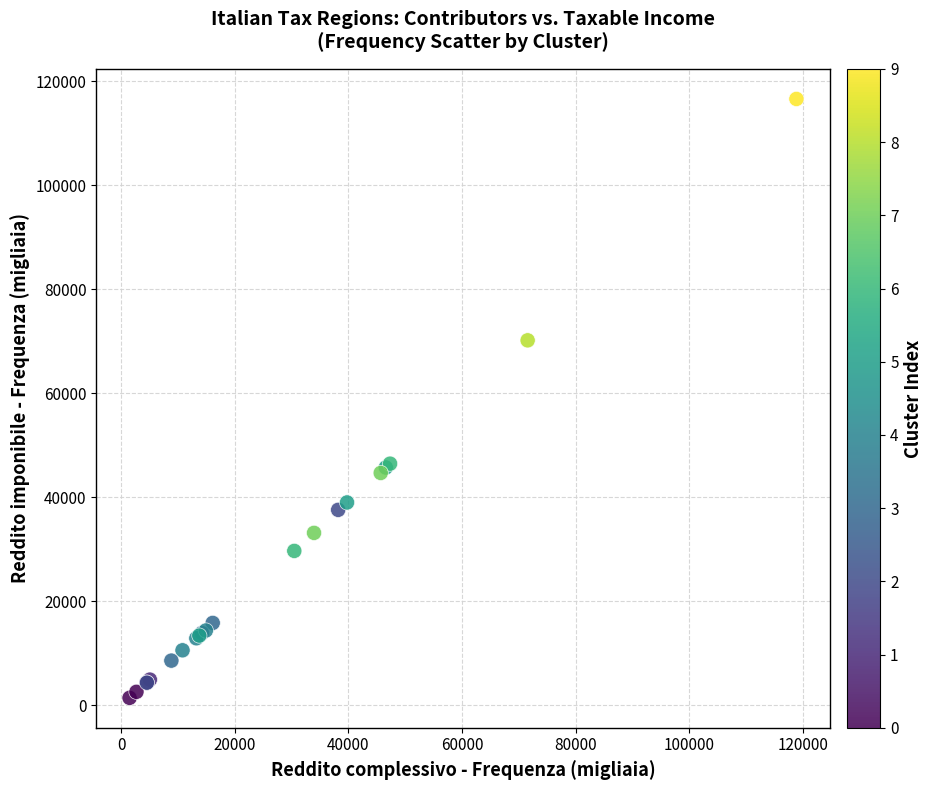

What Y value in the scatter plot is closest to 59032?

70193